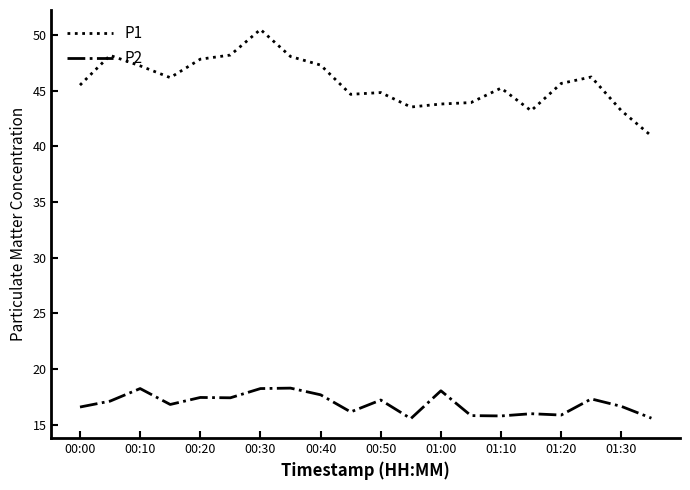

What are all the series names shown in the legend?

P1, P2